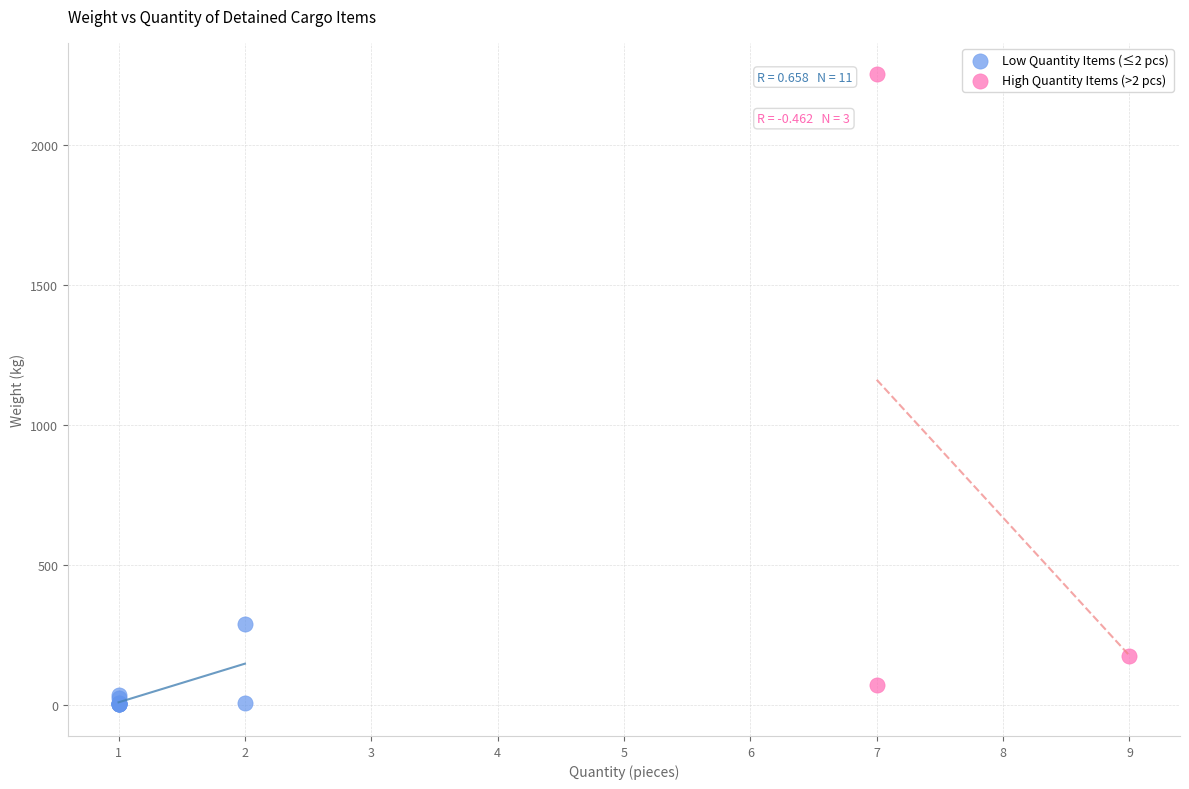

Which series contains the highest Y value?

High Quantity Items (>2 pcs)